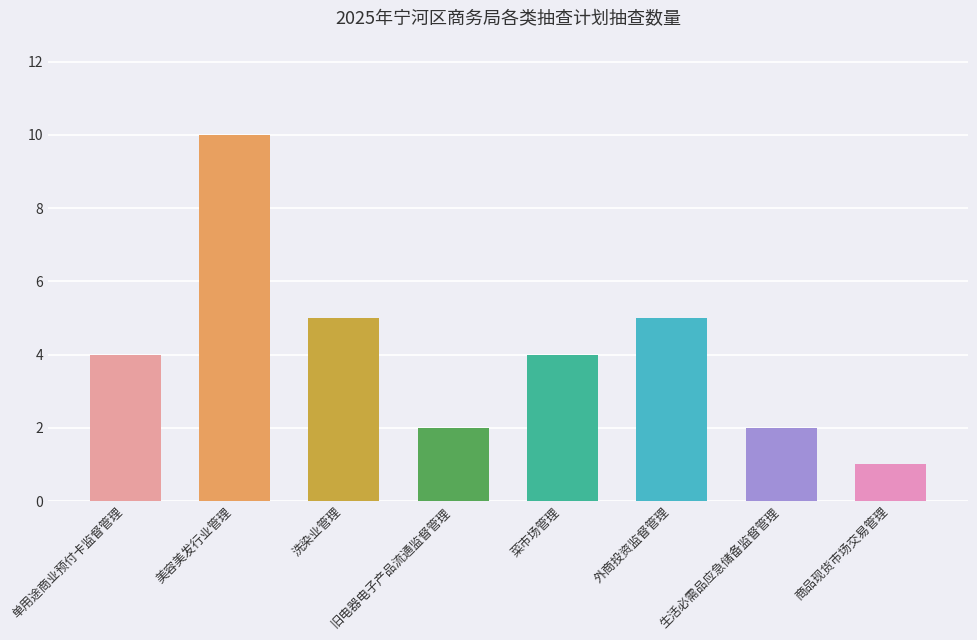

What is the sum of the values at 单用途商业预付卡监督管理 and 生活必需品应急储备监督管理?

6